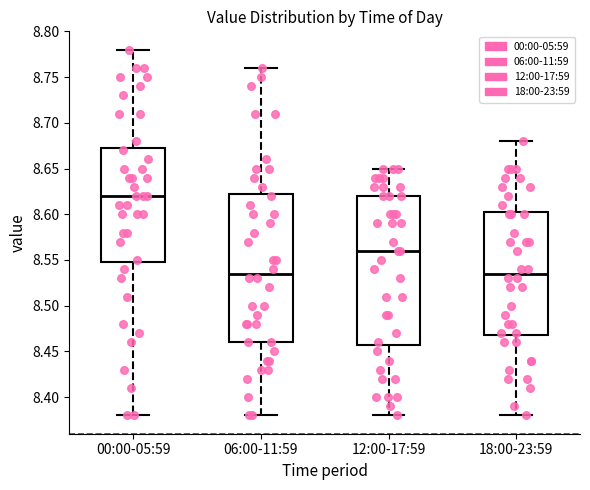

Reading left to right, transcribe this box plot: for each box, give where its median line is, the range the box spans, and where its two whiskers end, as read against the y-axis. The values are not printed on the chart, so give them approximately, as read against the axis.

00:00-05:59: median 8.620, box 8.550 to 8.675, whiskers 8.380 to 8.780
06:00-11:59: median 8.535, box 8.460 to 8.625, whiskers 8.380 to 8.760
12:00-17:59: median 8.560, box 8.460 to 8.620, whiskers 8.380 to 8.650
18:00-23:59: median 8.535, box 8.470 to 8.605, whiskers 8.380 to 8.680